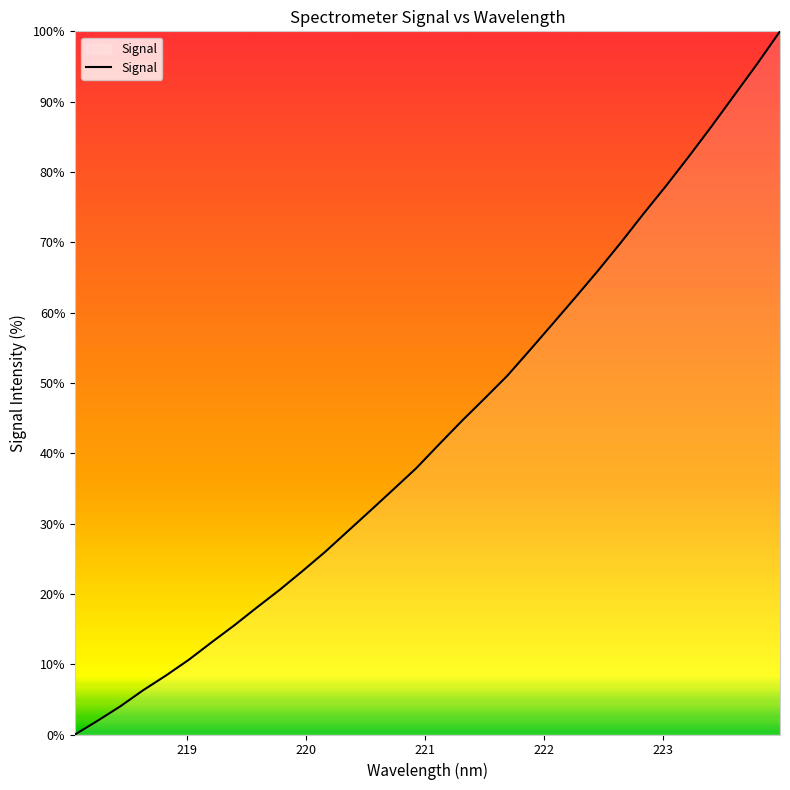

How many lines are shown in the chart?

1